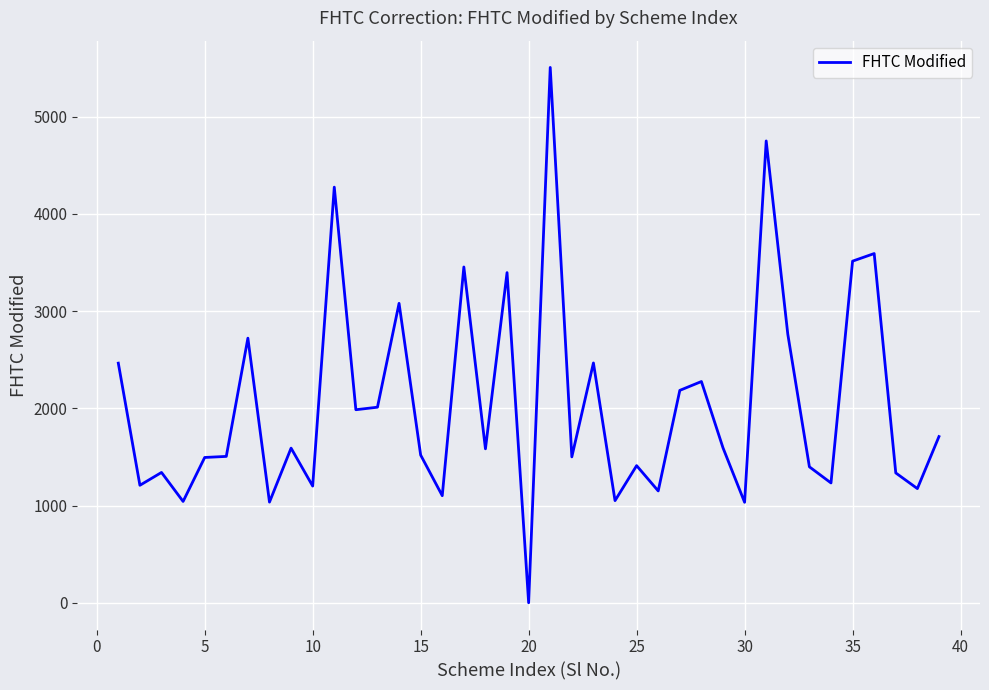

What is the difference between the maximum and minimum values?

5505